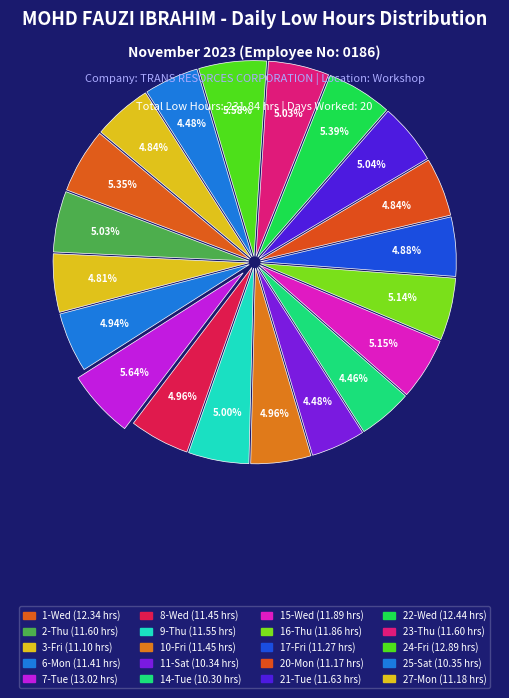

To the nearest percent, what is the average slice percentage?

5%